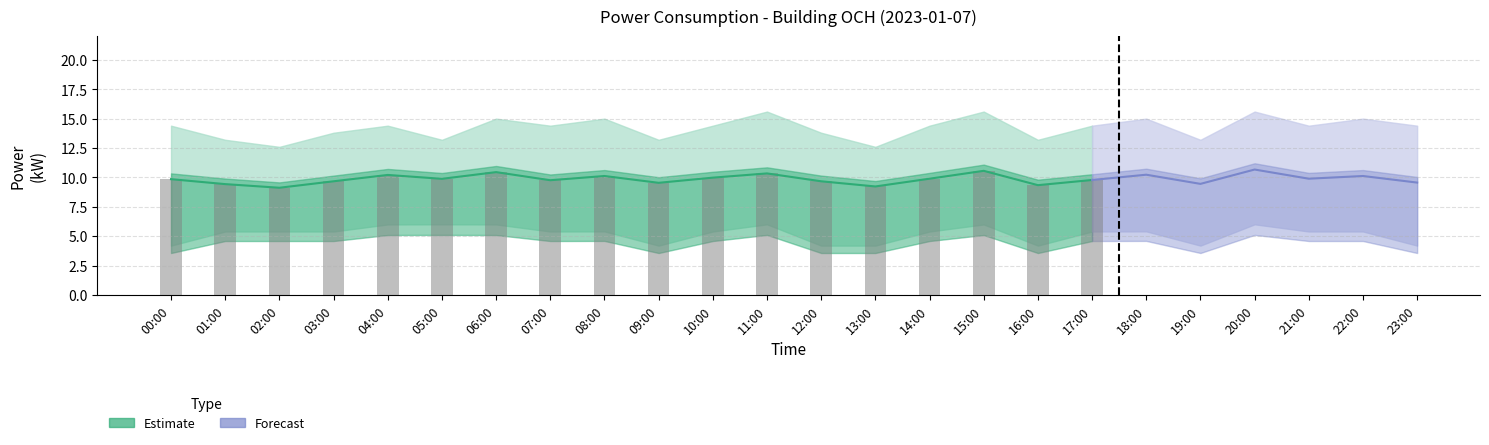

How many series are shown in this chart?

3